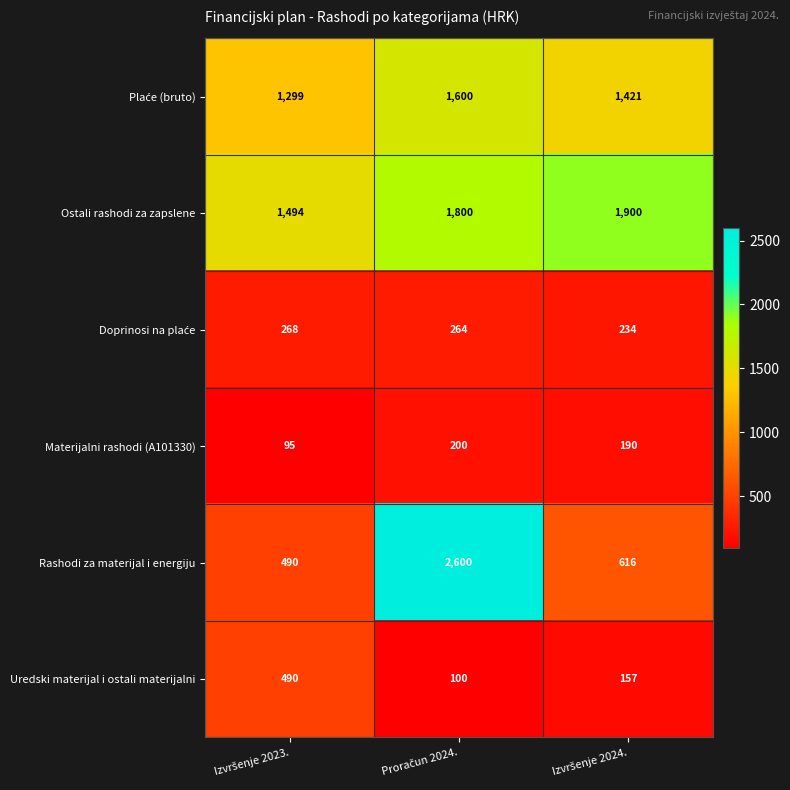

At how many categories does at least one series exceed 270?

3